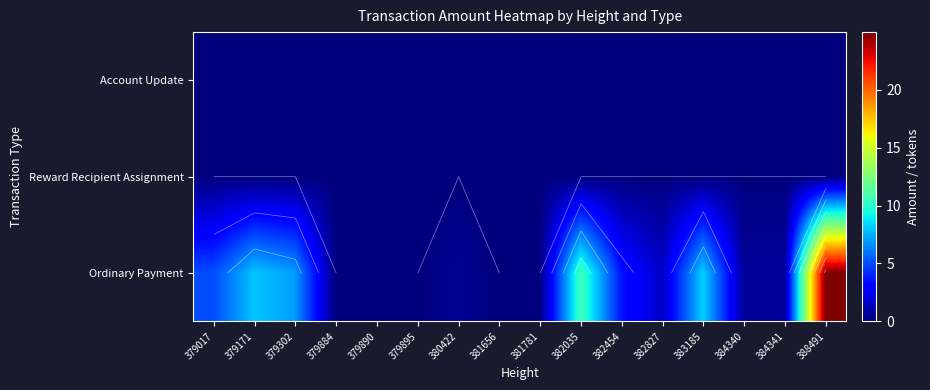

At which category is the sum across all series the highest?

388491